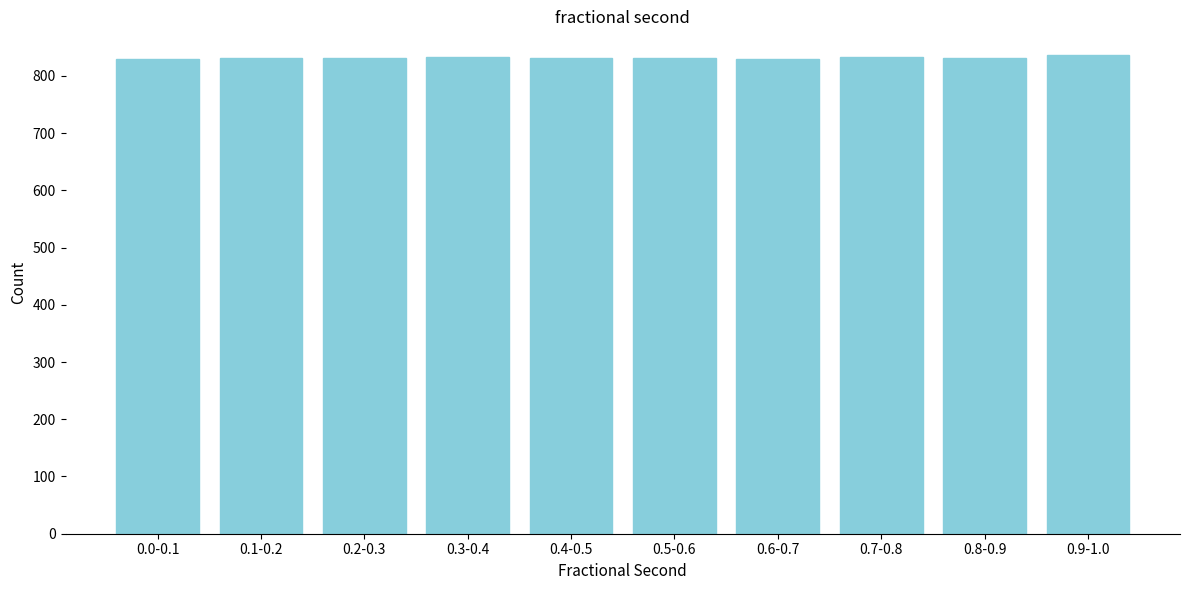

What is the value of the 3rd bar from the left?

831